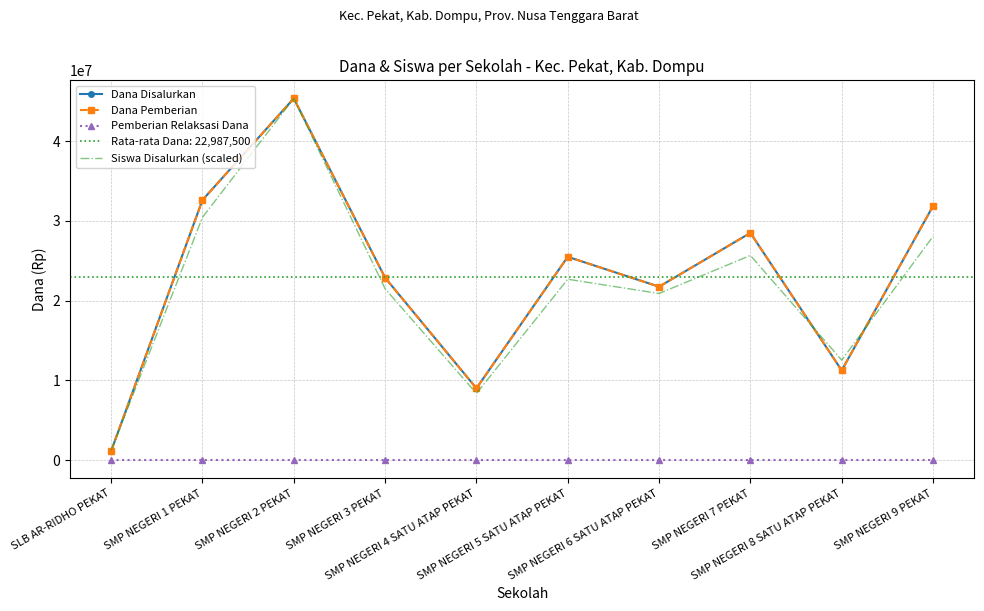

At SMP NEGERI 4 SATU ATAP PEKAT, list the series in order from largest to smallest.

Dana Disalurkan, Dana Pemberian, Siswa Disalurkan (scaled), Pemberian Relaksasi Dana